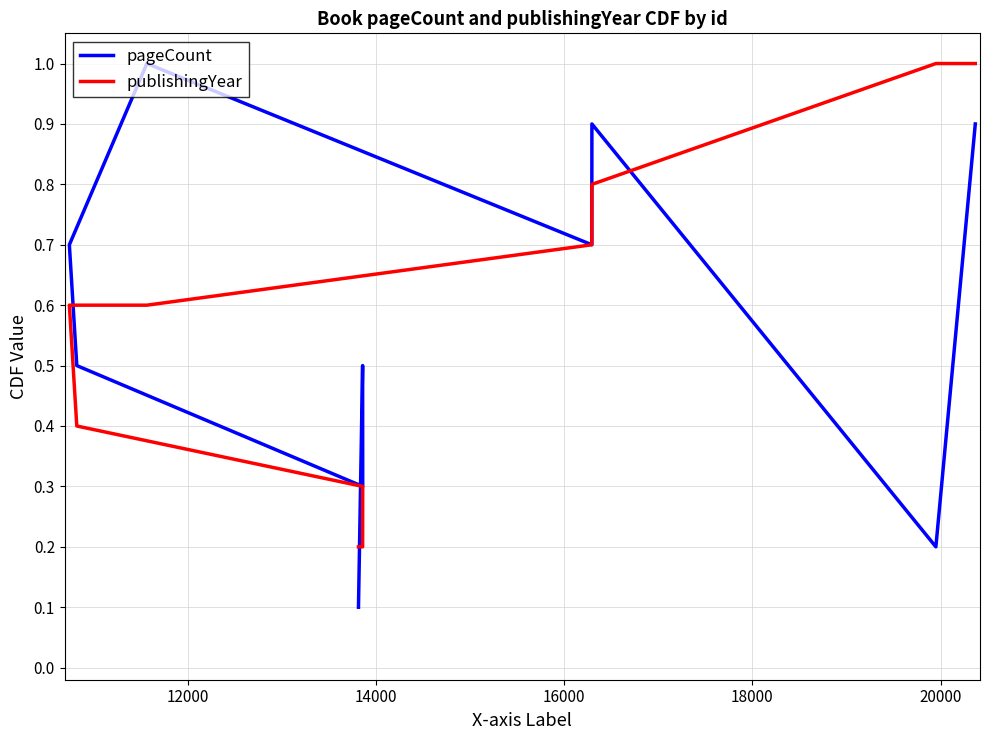

What is the lowest value of the publishingYear series?

0.2